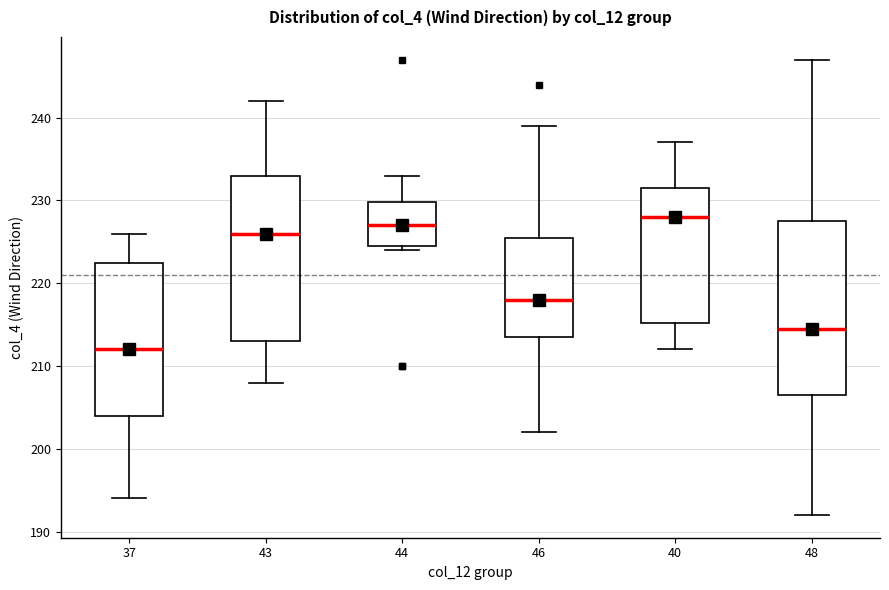

Which box's median line is the lowest?

37